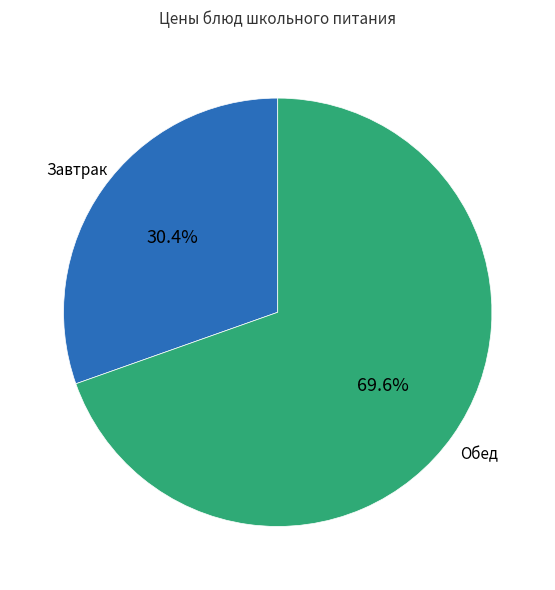

Is there a majority slice in this chart?

Yes